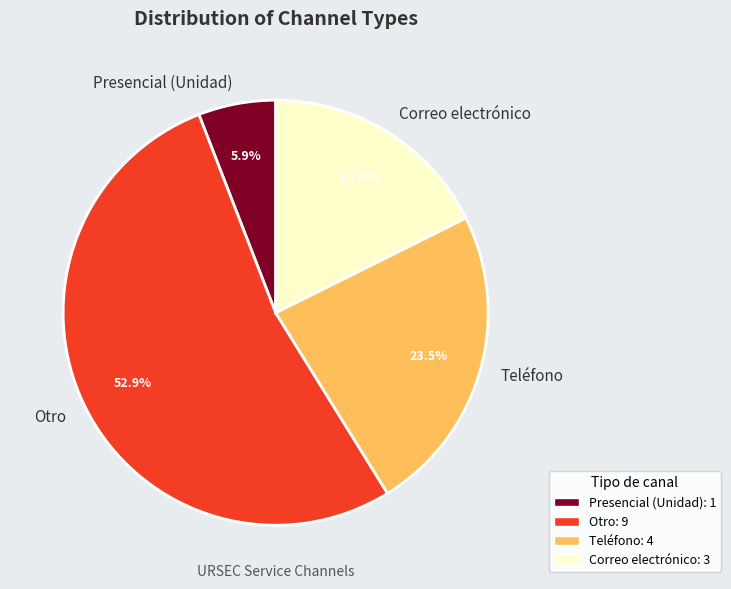

How much of the chart is everything except Correo electrónico?

82.4%